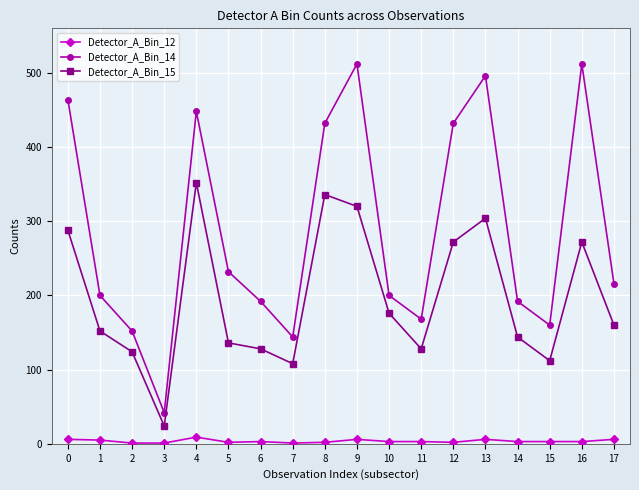

Read the Detector_A_Bin_15 value at 0, to the nearest 10.

290